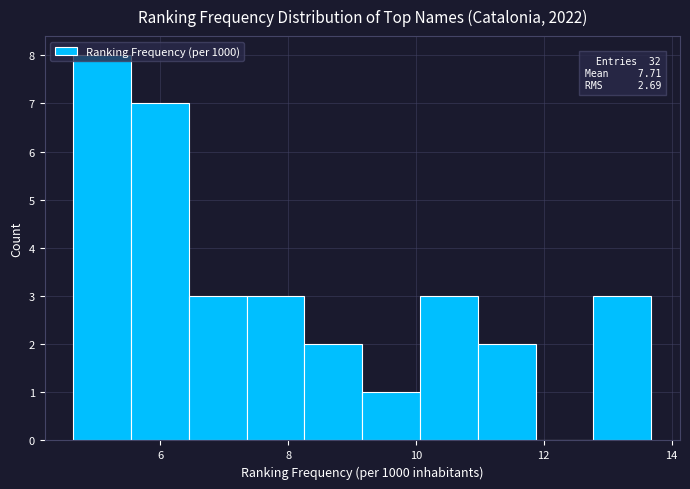

Over which range of the x-axis is the bar tallest?

4.6 to 5.6